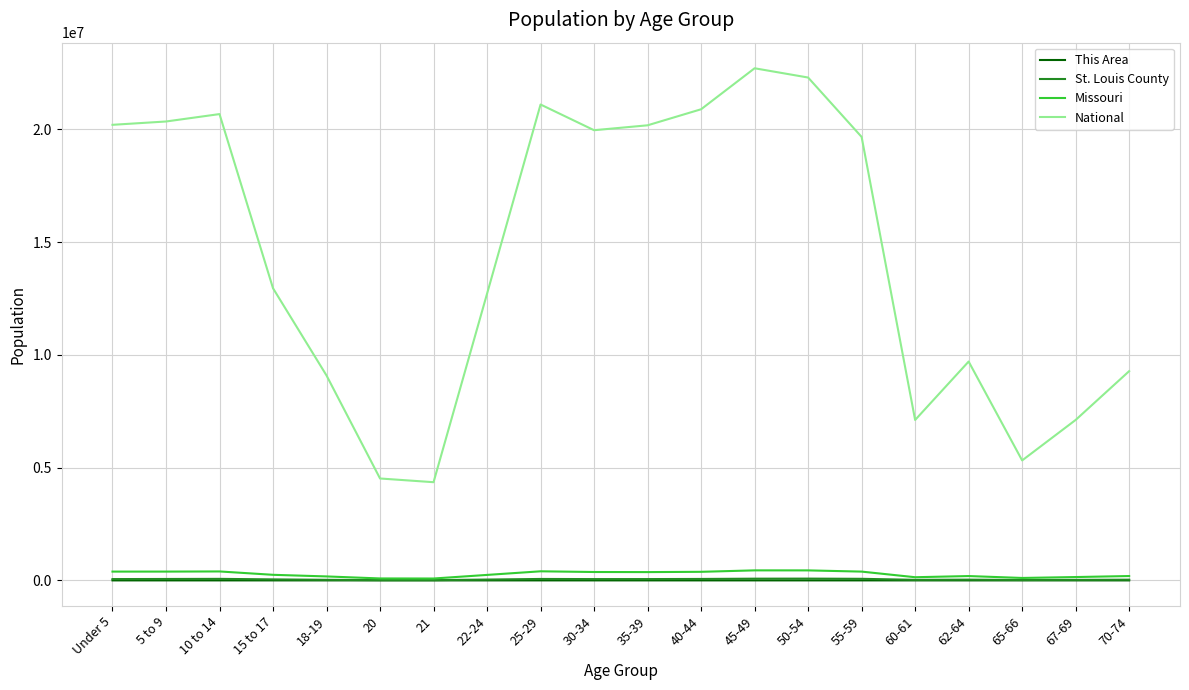

Where is National nearest to the value 13531442?

15 to 17